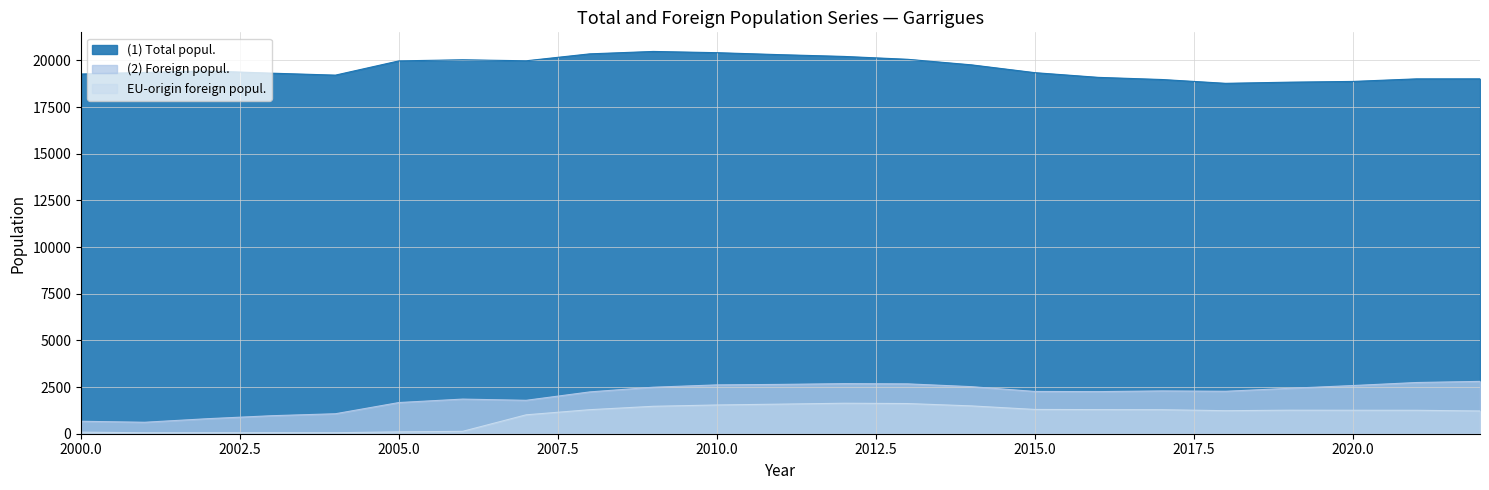

At which category is the sum across all series the highest?

2010